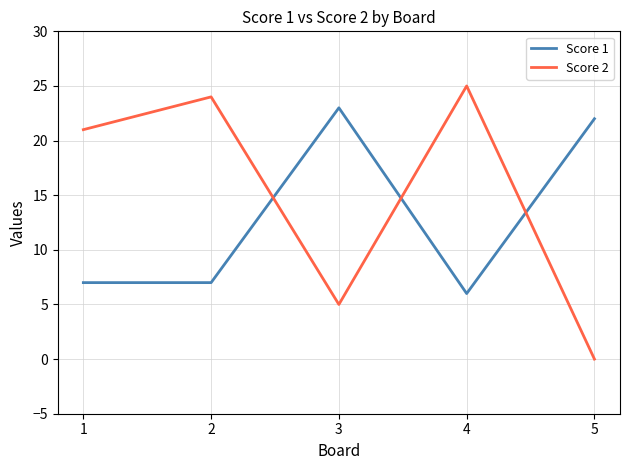

How many times do Score 1 and Score 2 cross each other?

3